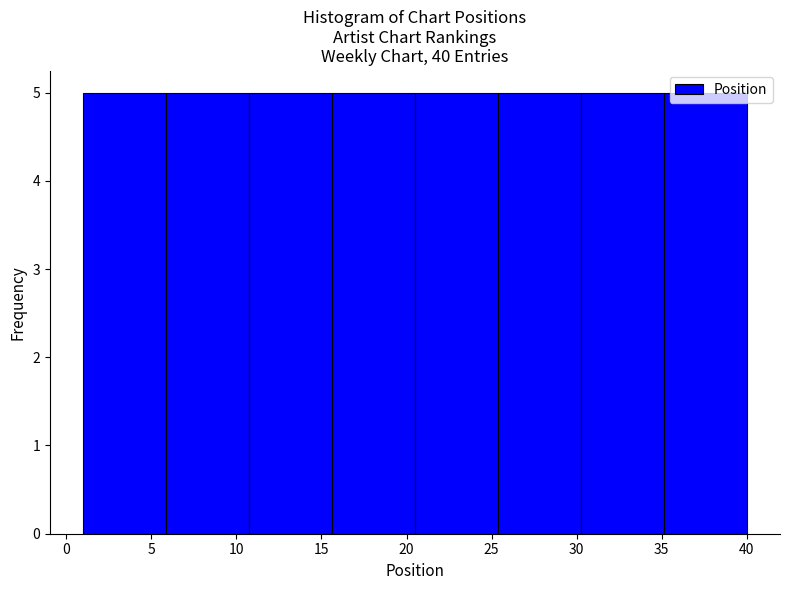

Reading left to right, transcribe this chart: for each bar, give the range it covers on the x-axis and its height. Neither the bar edges nor the heights are printed on the chart, so give them approximately, as read against the axes.

1.0 to 6.0: 5
6.0 to 11.0: 5
11.0 to 15.5: 5
15.5 to 20.5: 5
20.5 to 25.5: 5
25.5 to 30.5: 5
30.5 to 35.0: 5
35.0 to 40.0: 5